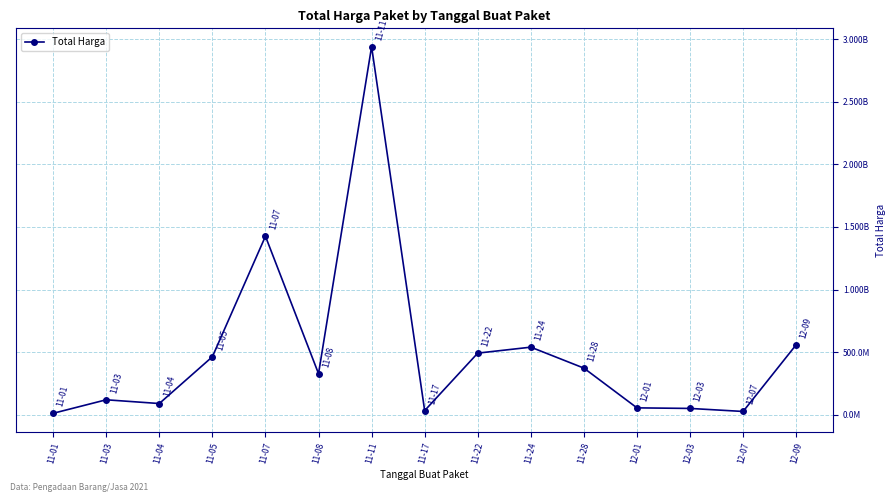

Reading left to right, what are all the values shown in this chart?

11-01=12787500	11-03=120613270	11-04=90672075	11-05=464002100	11-07=1425867900	11-08=329124000	11-11=2938963240	11-17=34292000	11-22=493000000	11-24=540634200	11-28=373404000	12-01=56152800	12-03=51601000	12-07=27412000	12-09=559971000